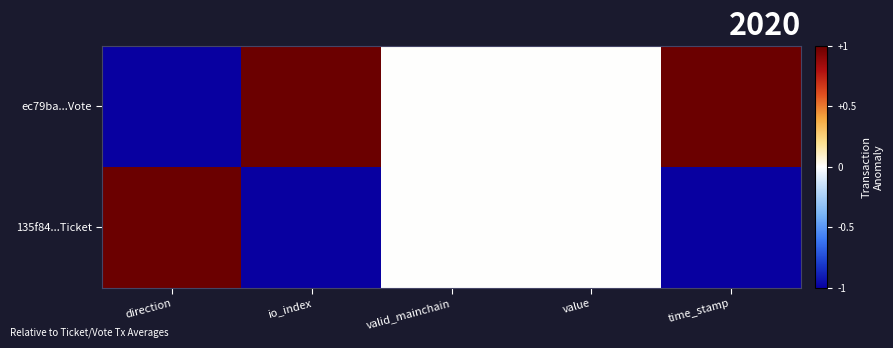

Rank the series by their average value, from highest to lowest.

ec79ba...Vote, 135f84...Ticket